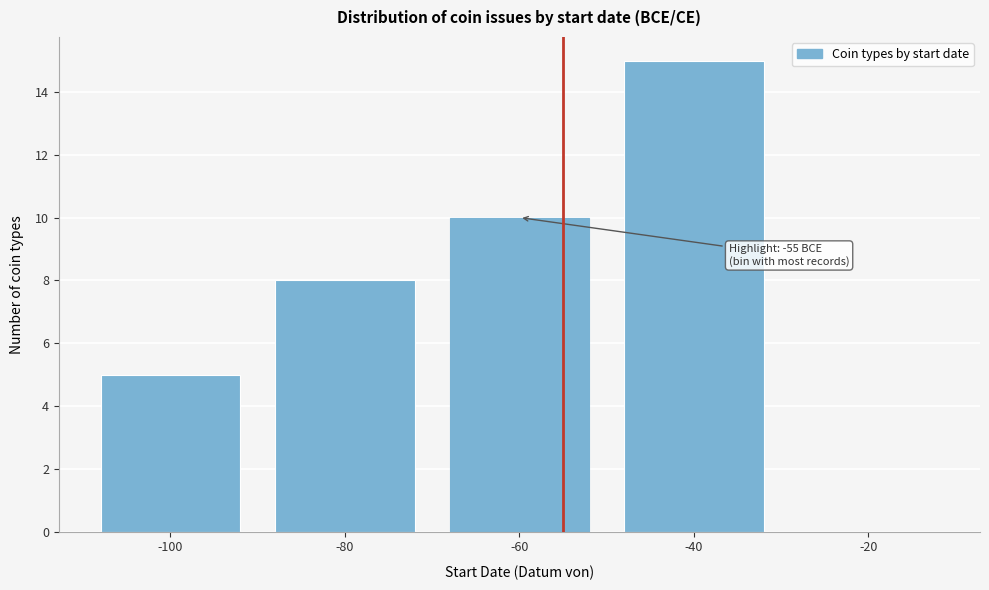

Reading right to left, extract all data points from this chart.

-20=0	-40=15	-60=10	-80=8	-100=5